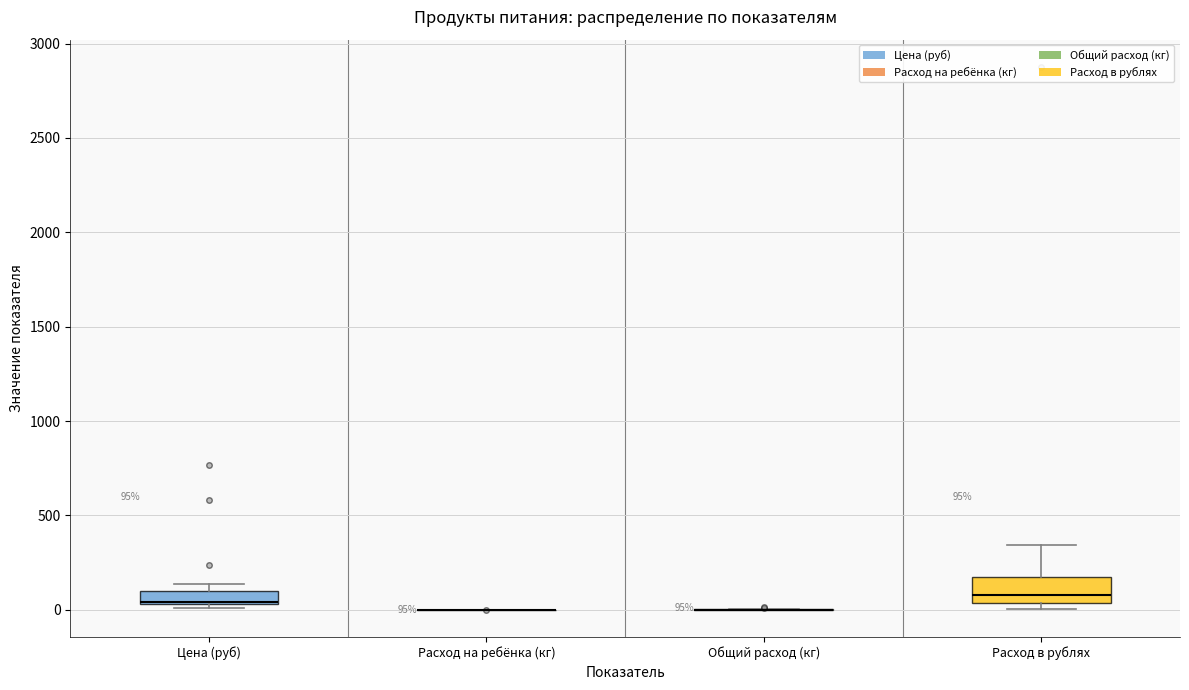

Which box is the tallest, from its lower edge to its upper edge?

Расход в рублях